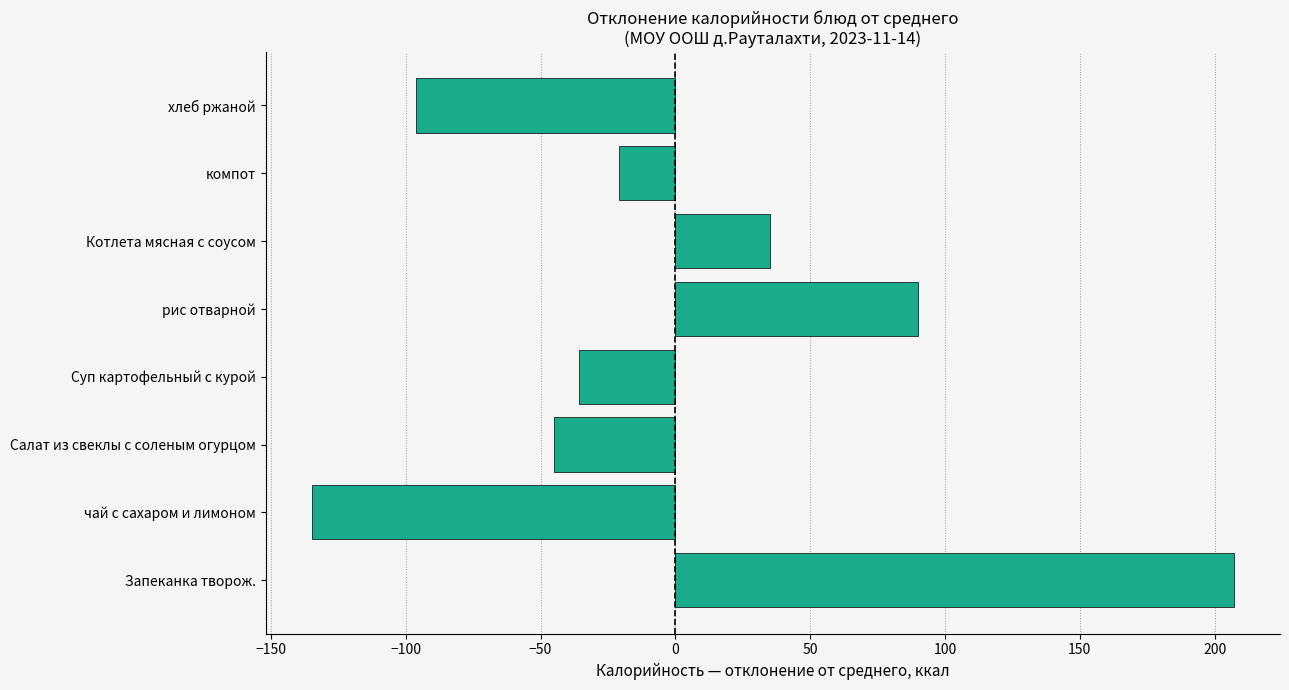

List the labels in order of value, largest first.

Запеканка творож., рис отварной, Котлета мясная с соусом, компот, Суп картофельный с курой, Салат из свеклы с соленым огурцом, хлеб ржаной, чай с сахаром и лимоном